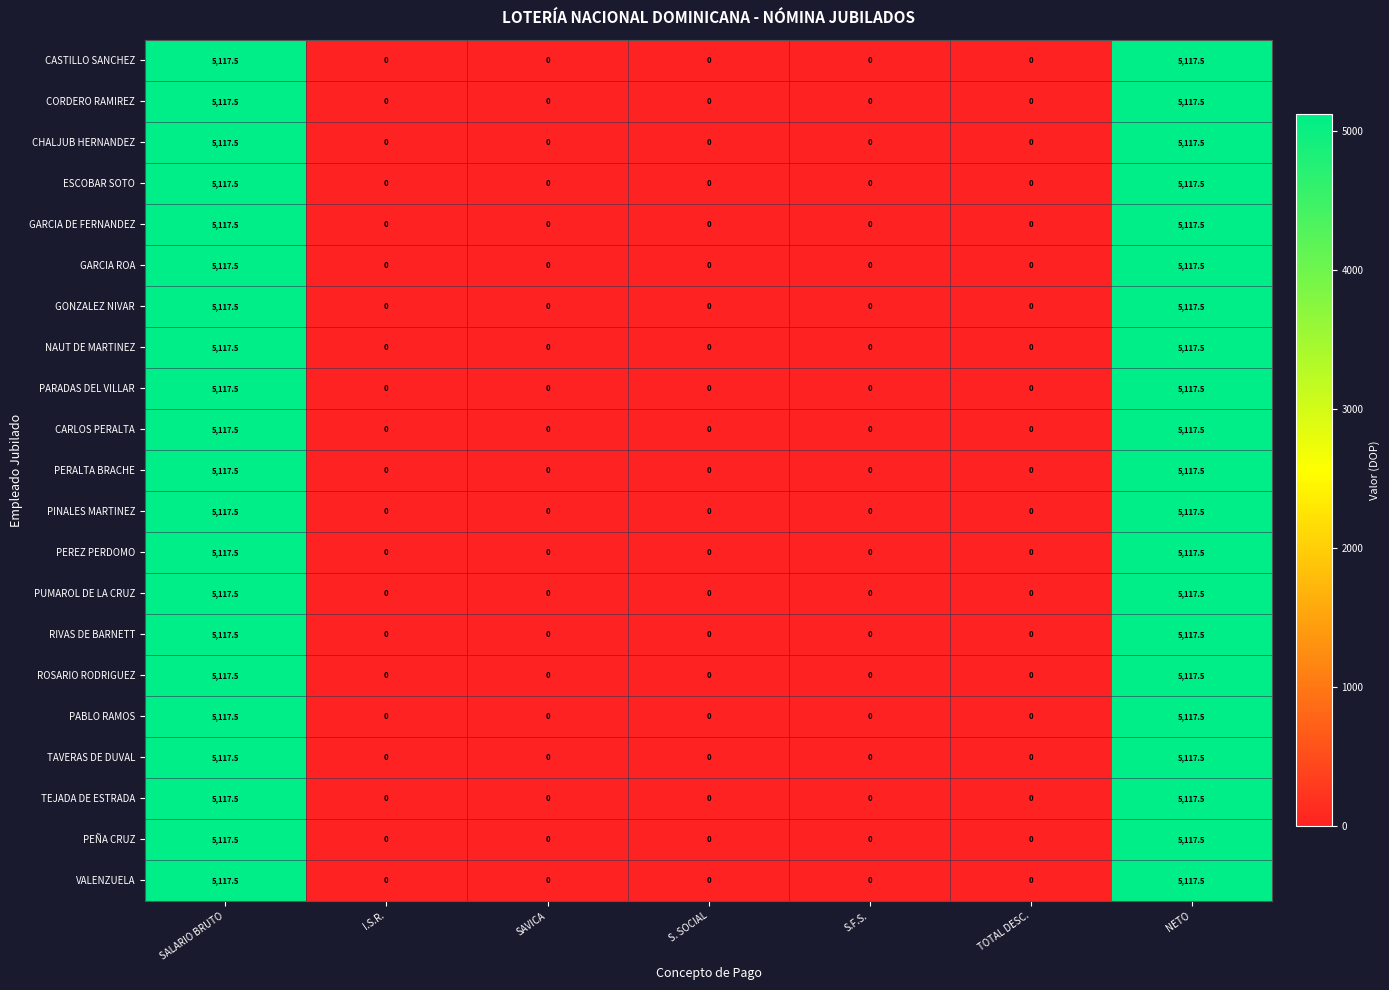

Is the value of PEÑA CRUZ at SAVICA greater than the value of VALENZUELA at NETO?

No